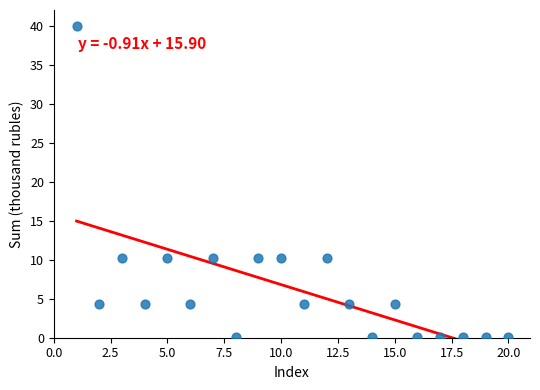

What is the range of X values (max minus min)?

19.0